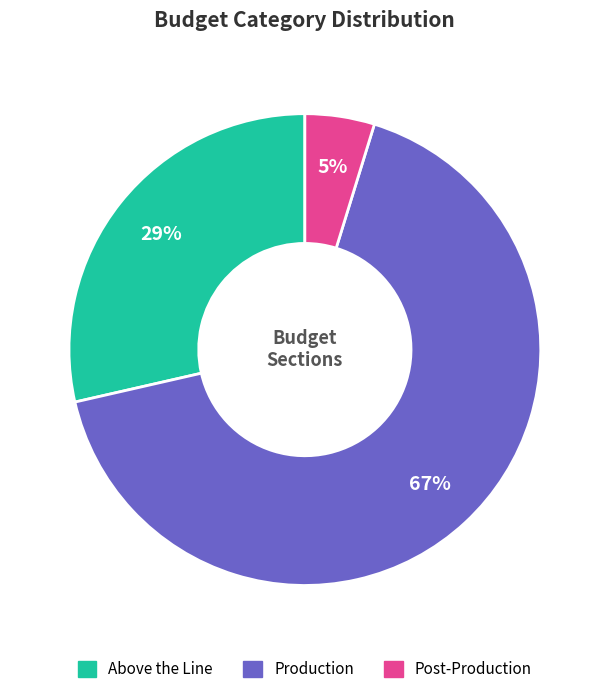

Does any single category account for the majority?

Yes